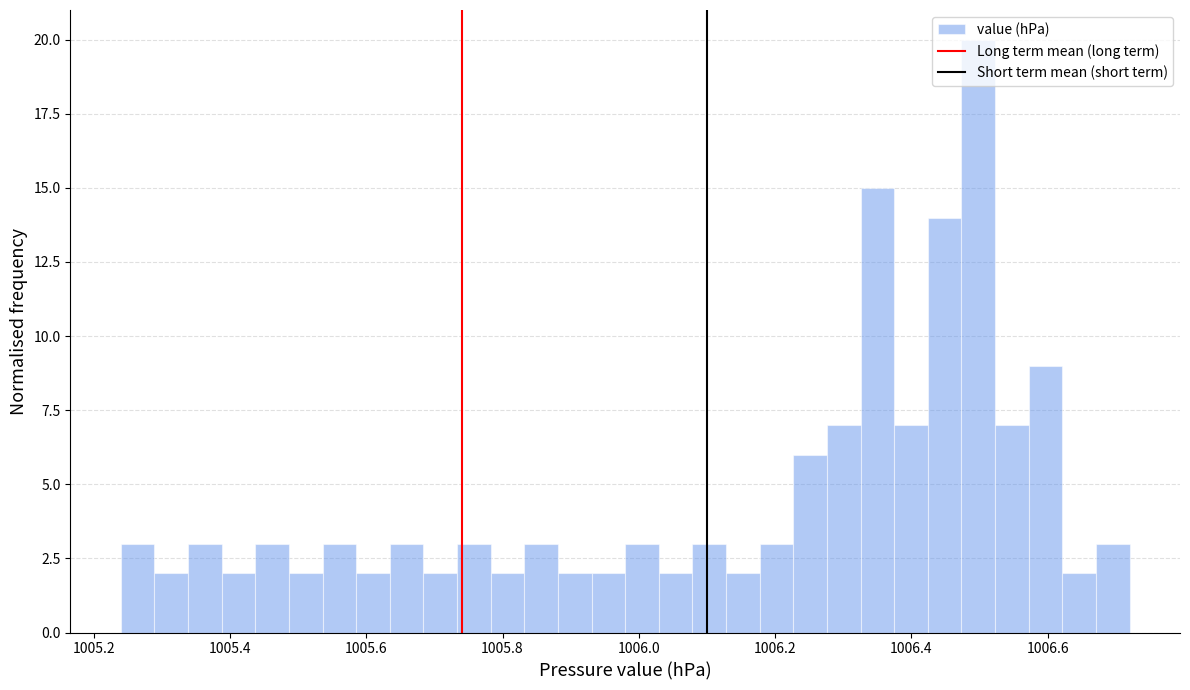

Around what value on the x-axis is the tallest bar? Give the approximate position of its centre, as read against the axis.

1006.50